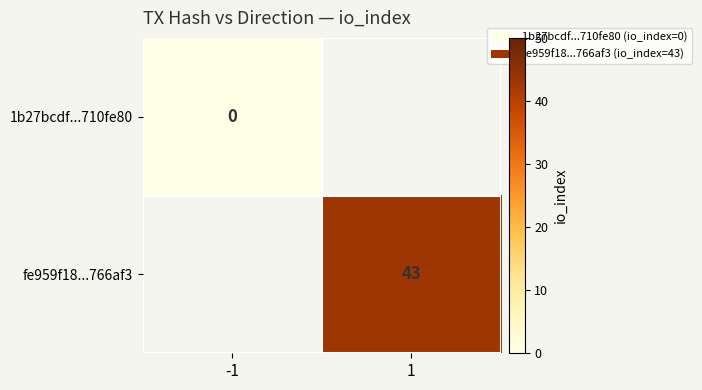

At how many categories does at least one series exceed 27?

1